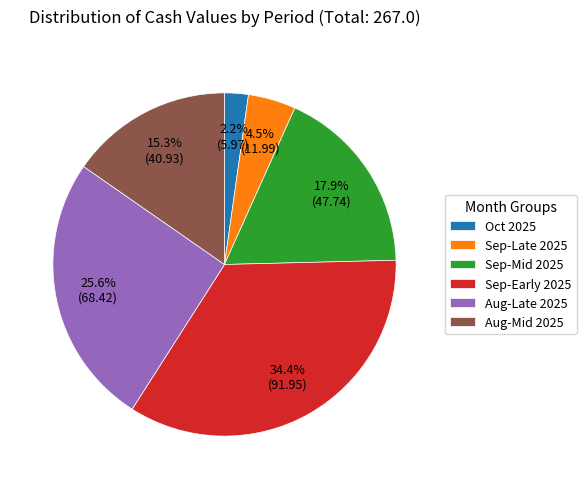

How many segments does this pie chart have?

6